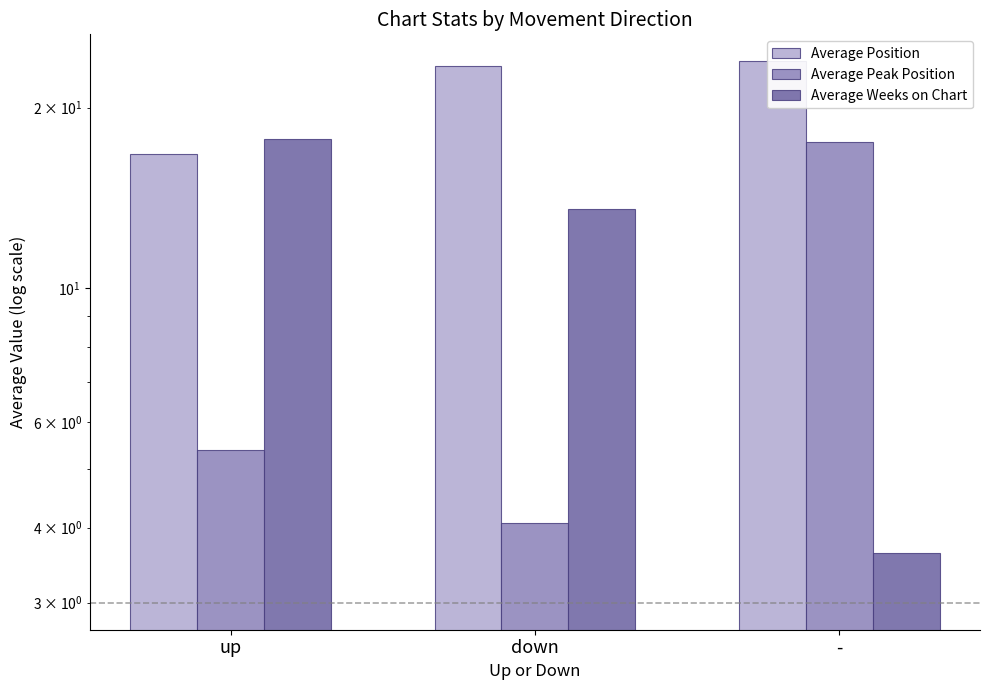

Reading right to left, list all the values displayed in this chart.

Average Position: 23.9	23.4	16.7
Average Peak Position: 17.5	4.1	5.4
Average Weeks on Chart: 3.6	13.6	17.7